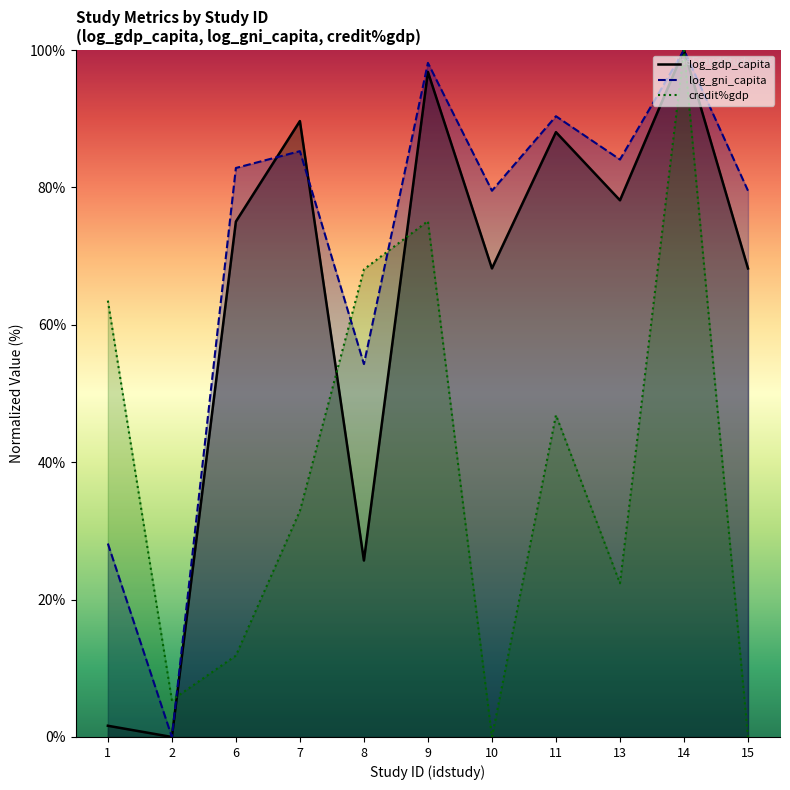

At which label does log_gdp_capita (line) reach its peak?

14